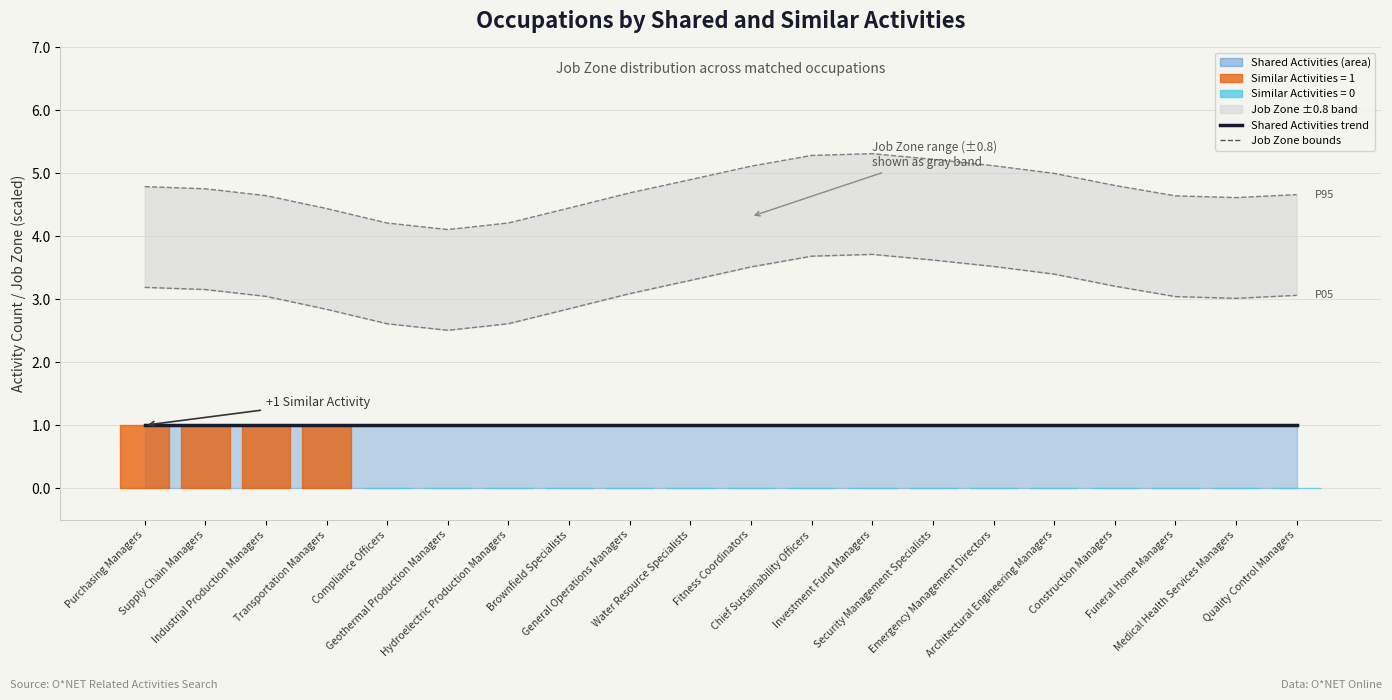

What is the sum of all Job Zone Lower (P05-like) values?

63.0